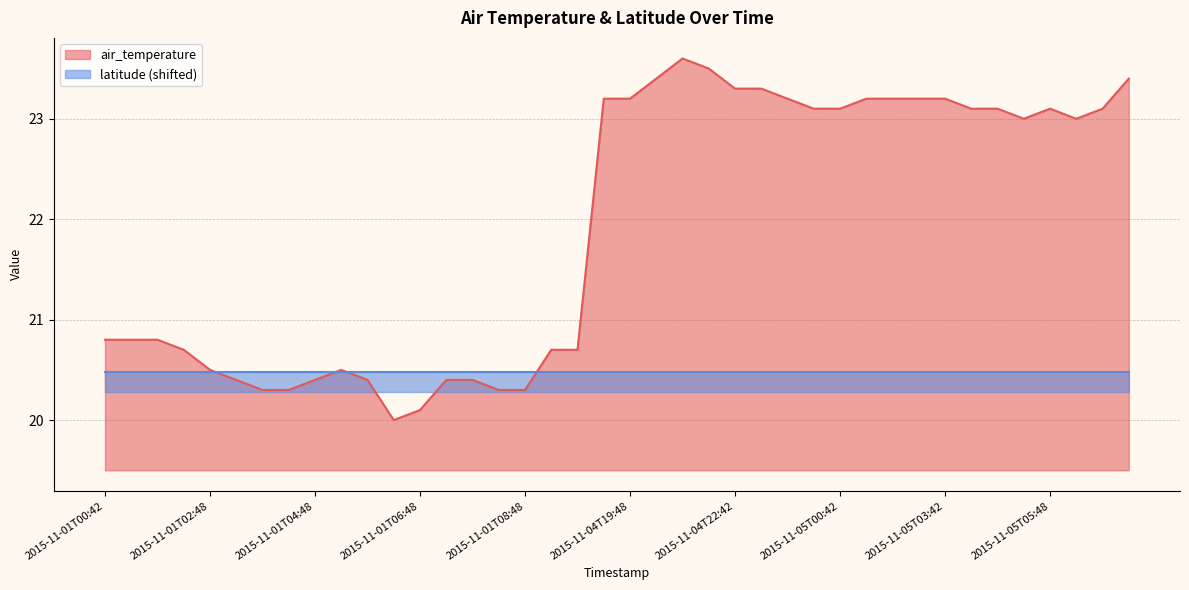

Which category has the highest value across all series?

2015-11-04T21:42